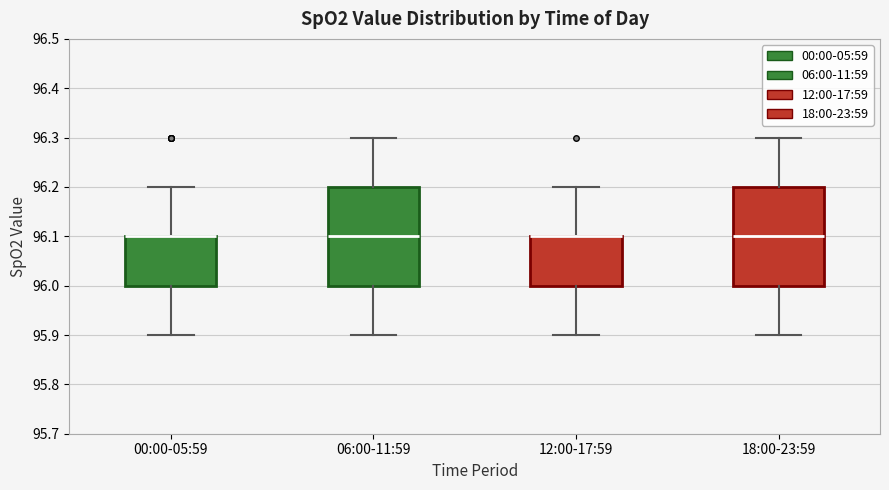

Reading left to right, transcribe this box plot: for each box, give where its median line is, the range the box spans, and where its two whiskers end, as read against the y-axis. The values are not printed on the chart, so give them approximately, as read against the axis.

00:00-05:59: median 96.1 (drawn on the box's upper edge), box 96.0 to 96.1, whiskers 95.9 to 96.2
06:00-11:59: median 96.1, box 96.0 to 96.2, whiskers 95.9 to 96.3
12:00-17:59: median 96.1 (drawn on the box's upper edge), box 96.0 to 96.1, whiskers 95.9 to 96.2
18:00-23:59: median 96.1, box 96.0 to 96.2, whiskers 95.9 to 96.3